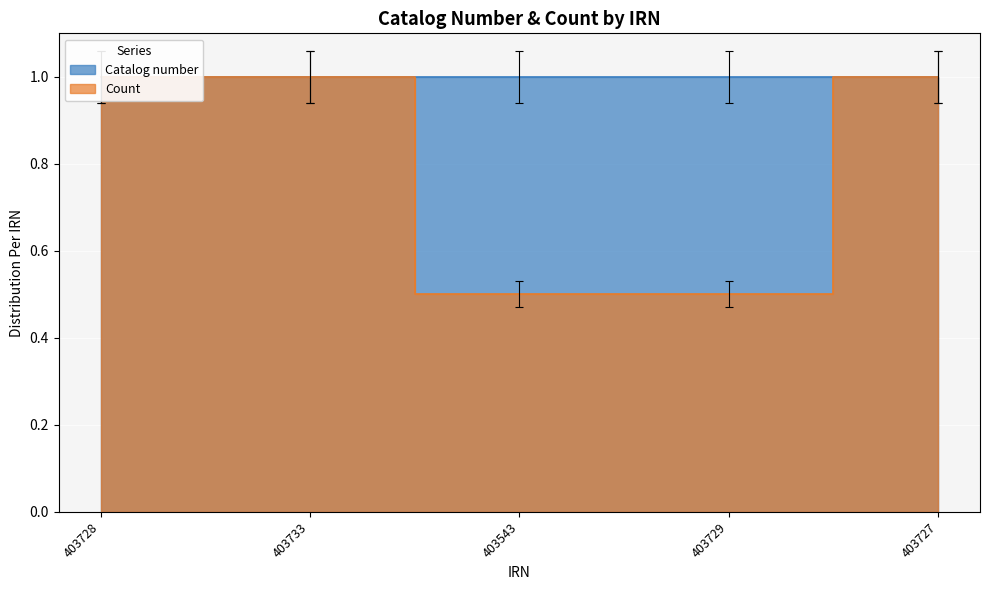

What is the average value of the Count series?

0.8